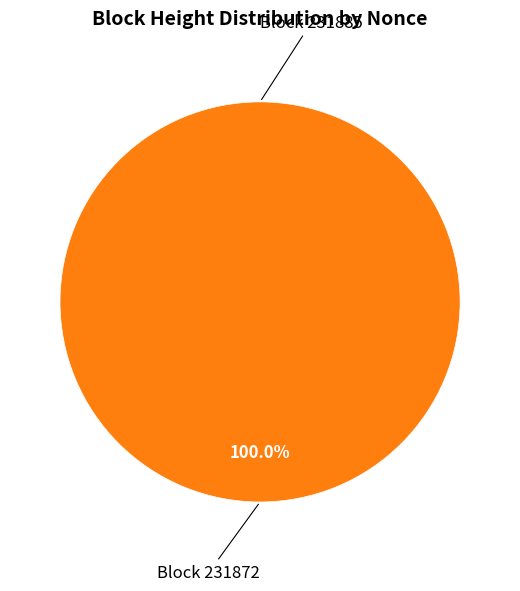

What is the majority slice?

231872